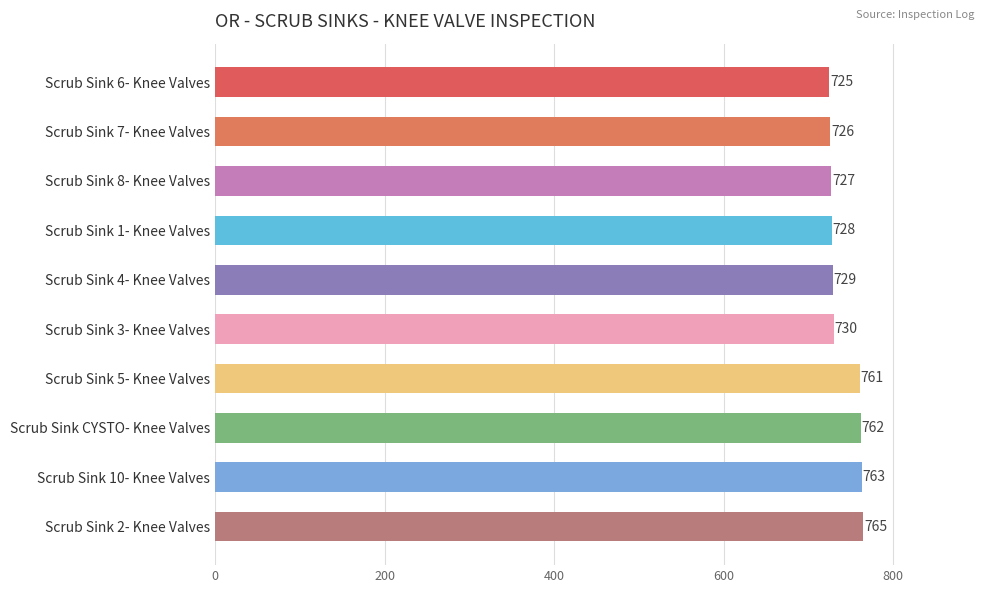

What is the maximum value shown in the chart?

765